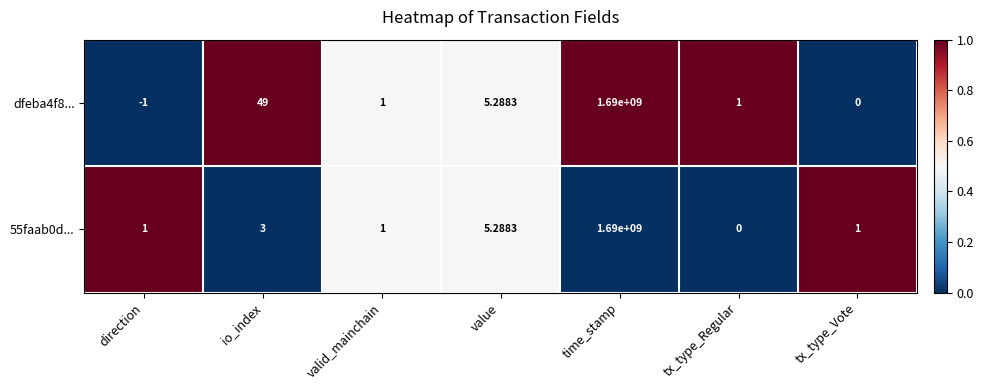

Is the value of 55faab0d... at valid_mainchain greater than the value of dfeba4f8... at value?

No